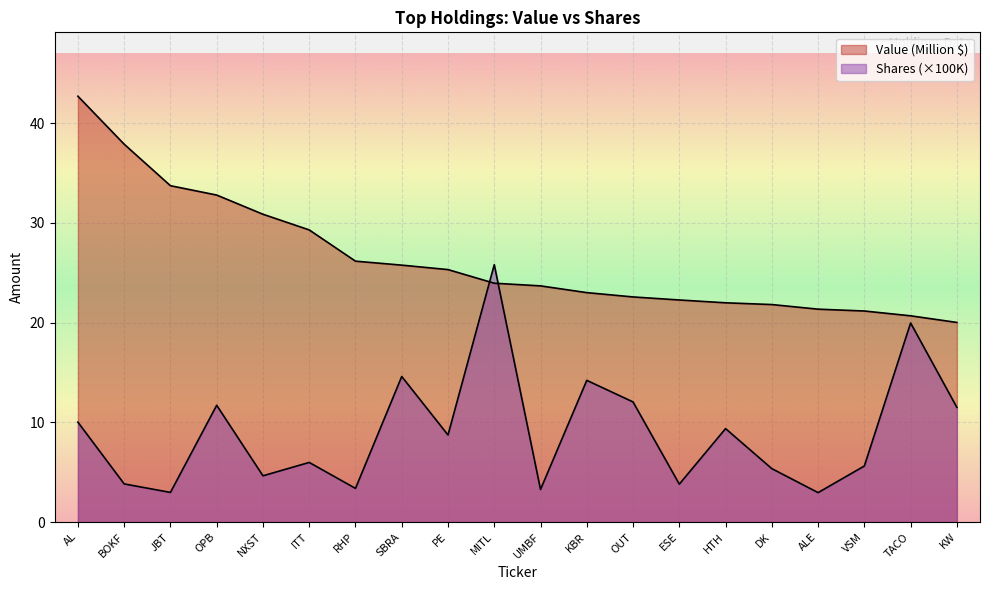

How many data points in Value are above 23?

12